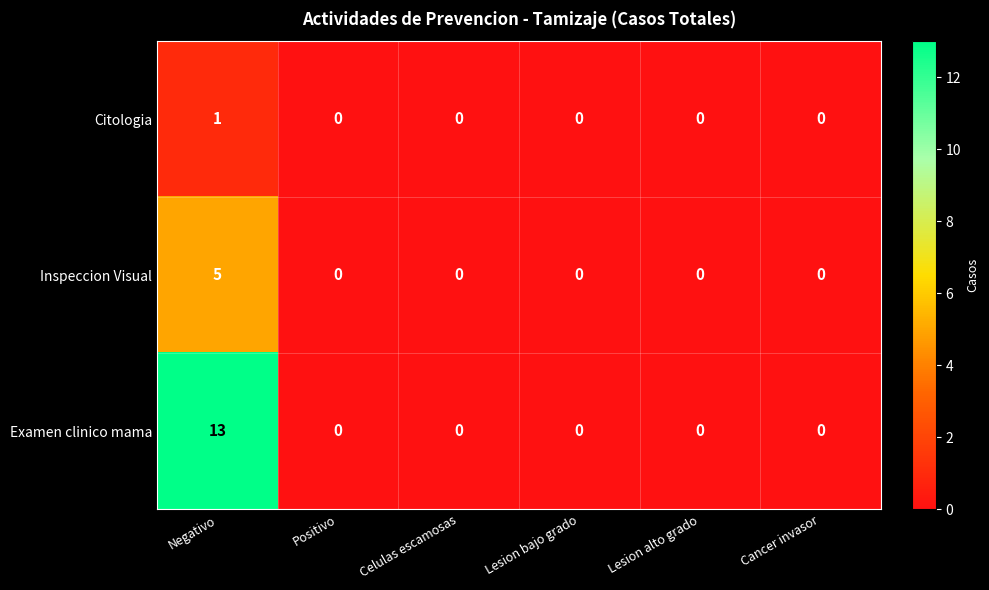

How many data points does each series have?

6